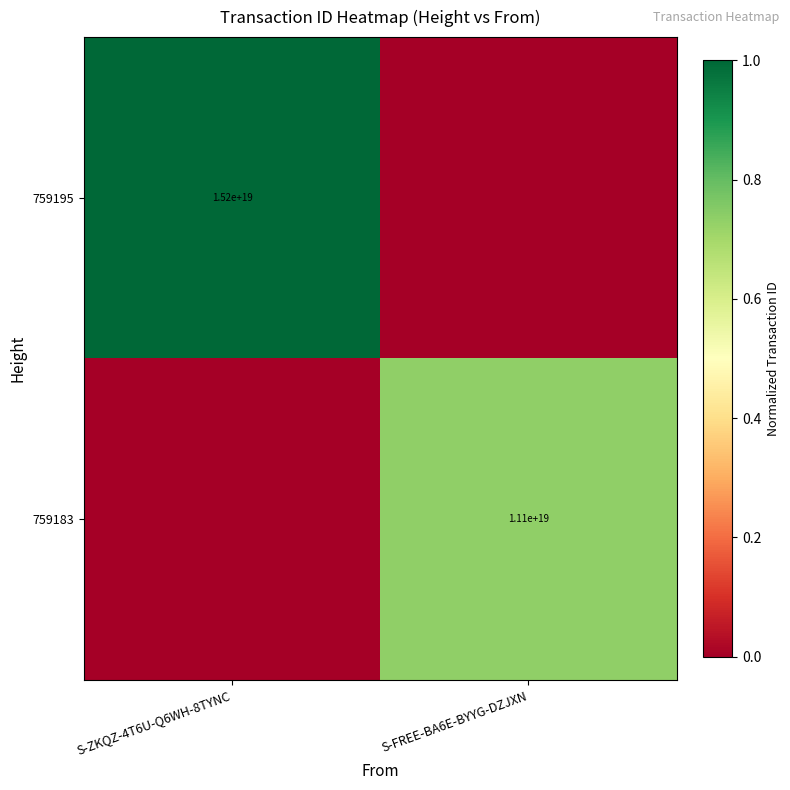

The 759183 series shows 11100000000000000000 at S-FREE-BA6E-BYYG-DZJXN. True or false?

True